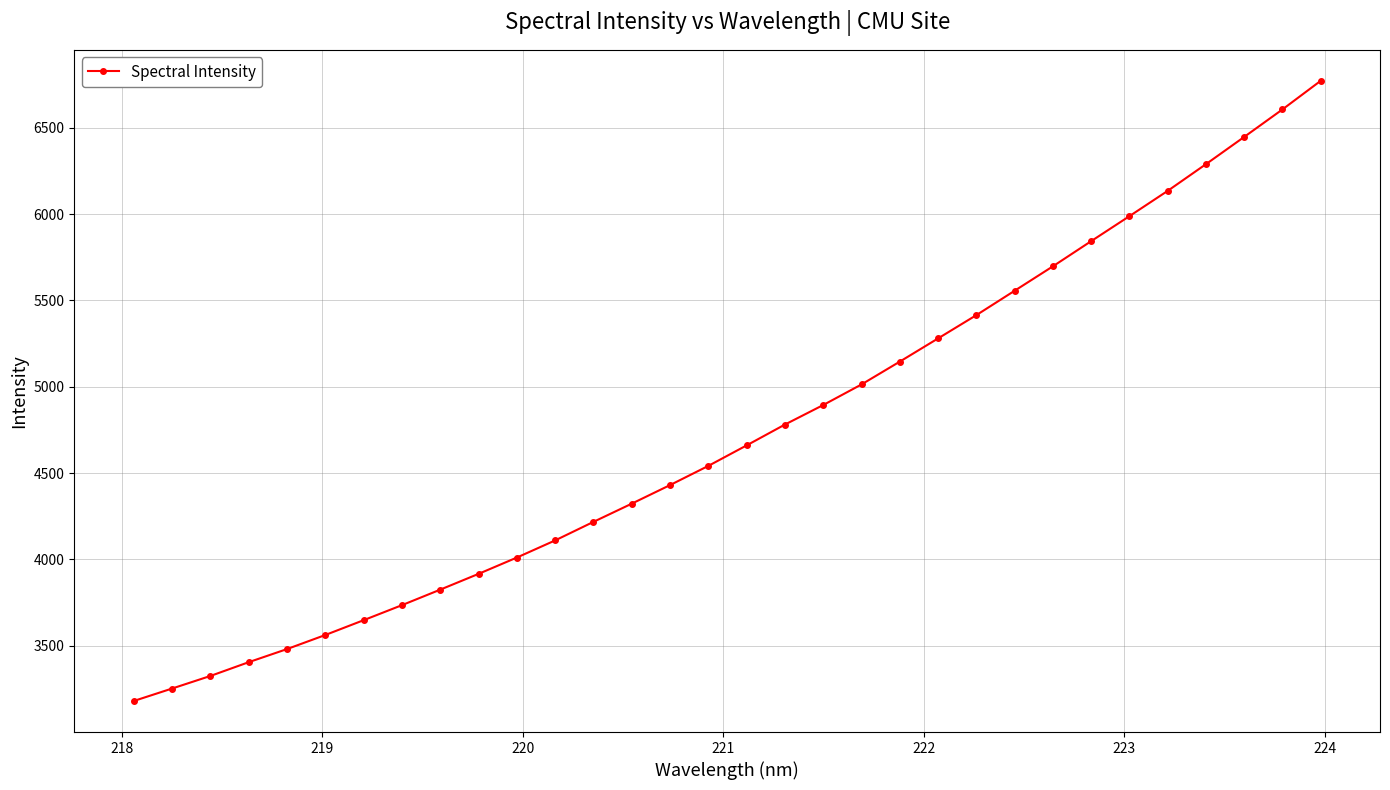

How many lines are shown in the chart?

1